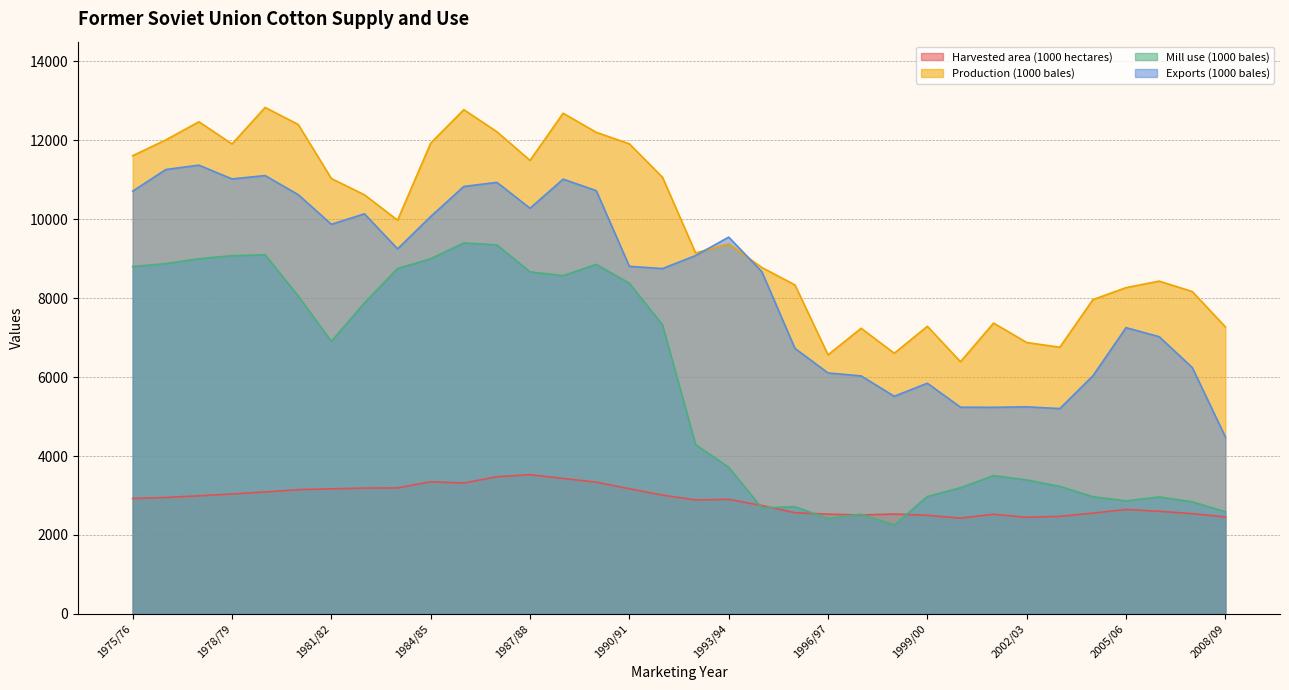

True or false: Production (1000 bales) has more than 2 points higher than both neighbors.

True